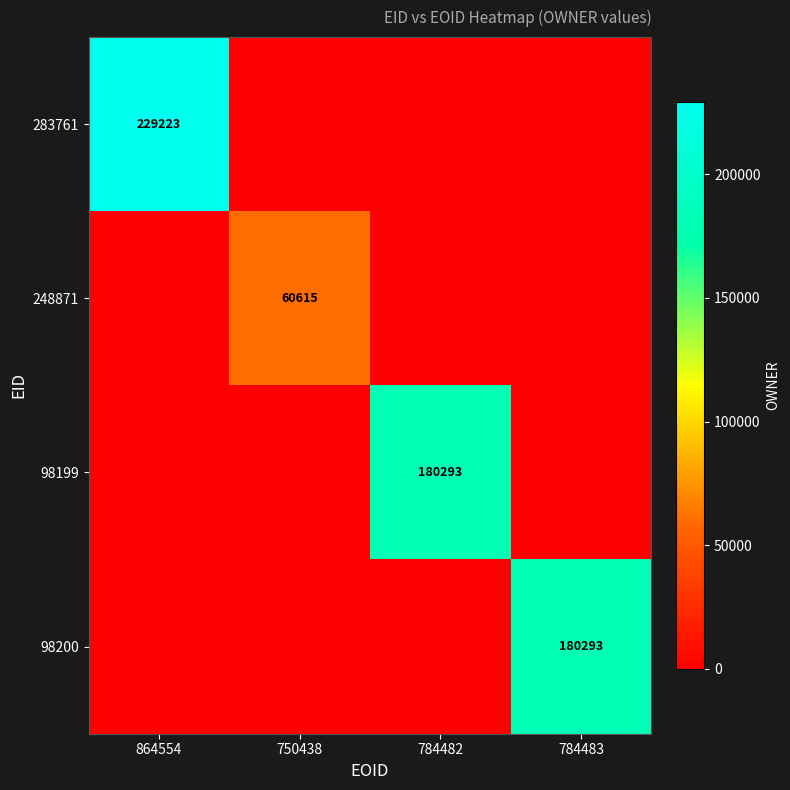

What is the difference between the highest and lowest values at 864554?

229223